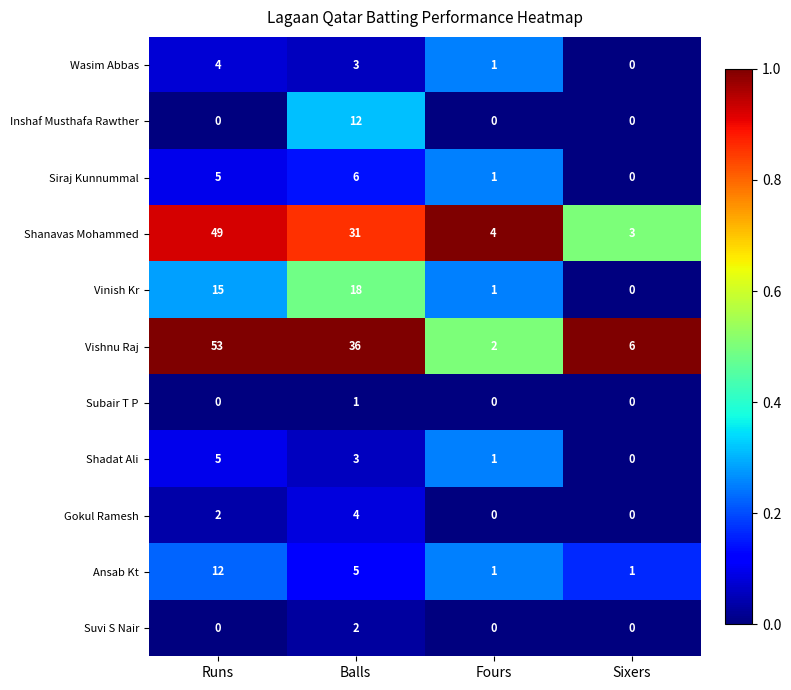

What is the average value of the Shanavas Mohammed series?

22